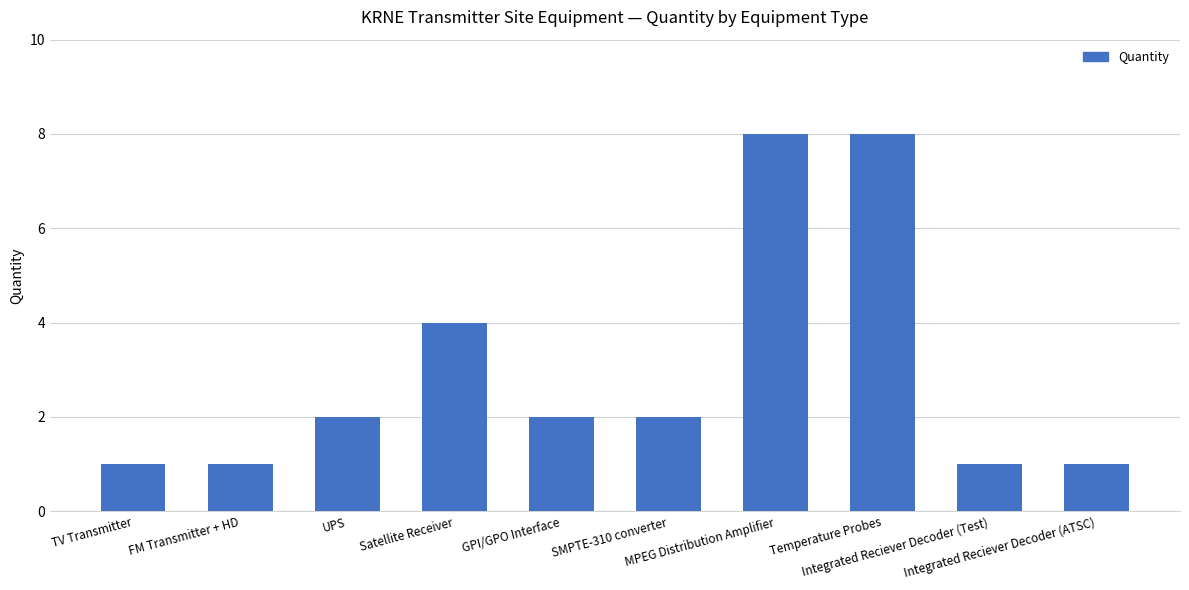

What position from the right is SMPTE-310 converter?

5